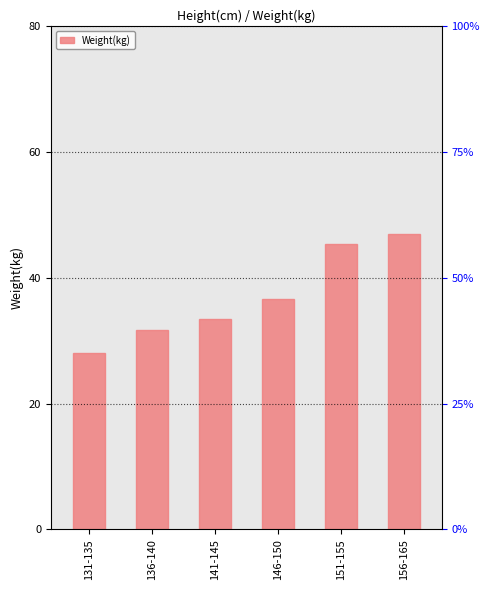

List the labels in order of value, largest first.

156-165, 151-155, 146-150, 141-145, 136-140, 131-135